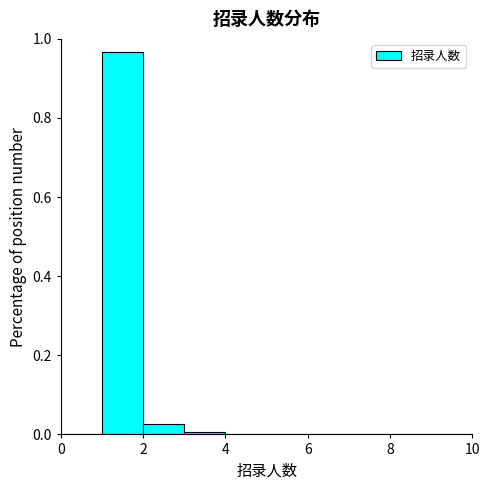

Over which range of the x-axis is the bar tallest?

1 to 2